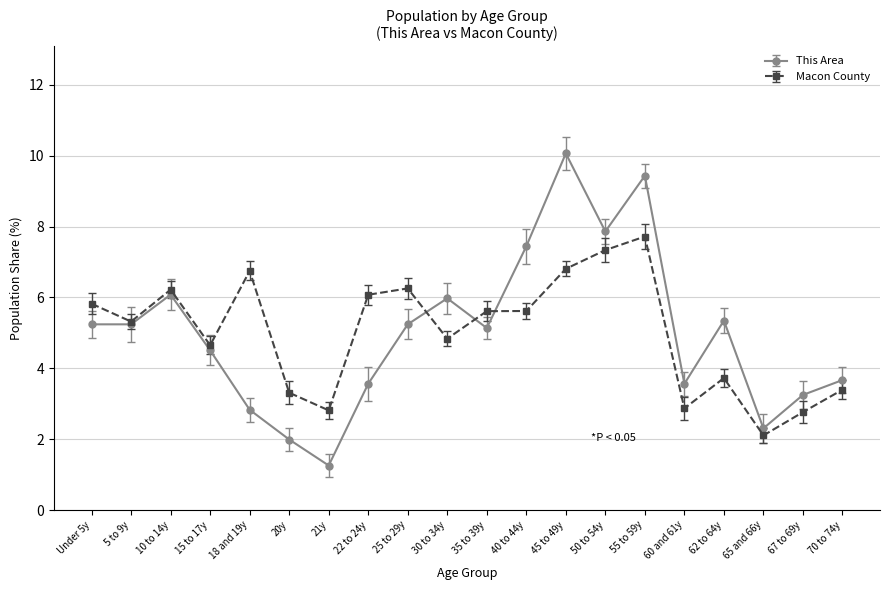

At which label does Macon County reach its peak?

55 to 59y